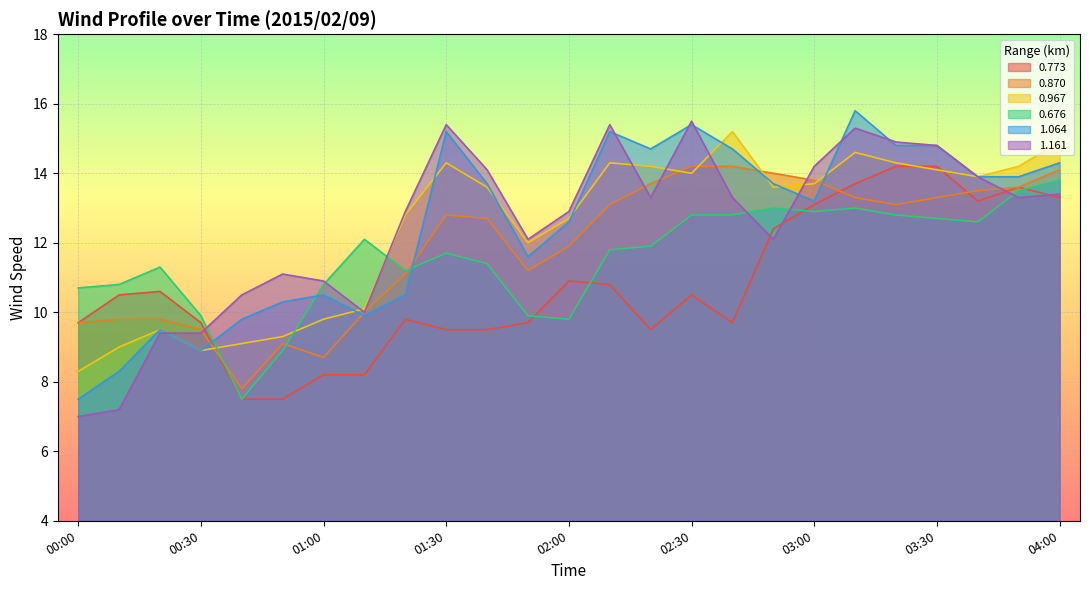

What are all the series names shown in the legend?

0.773, 0.870, 0.967, 0.676, 1.064, 1.161